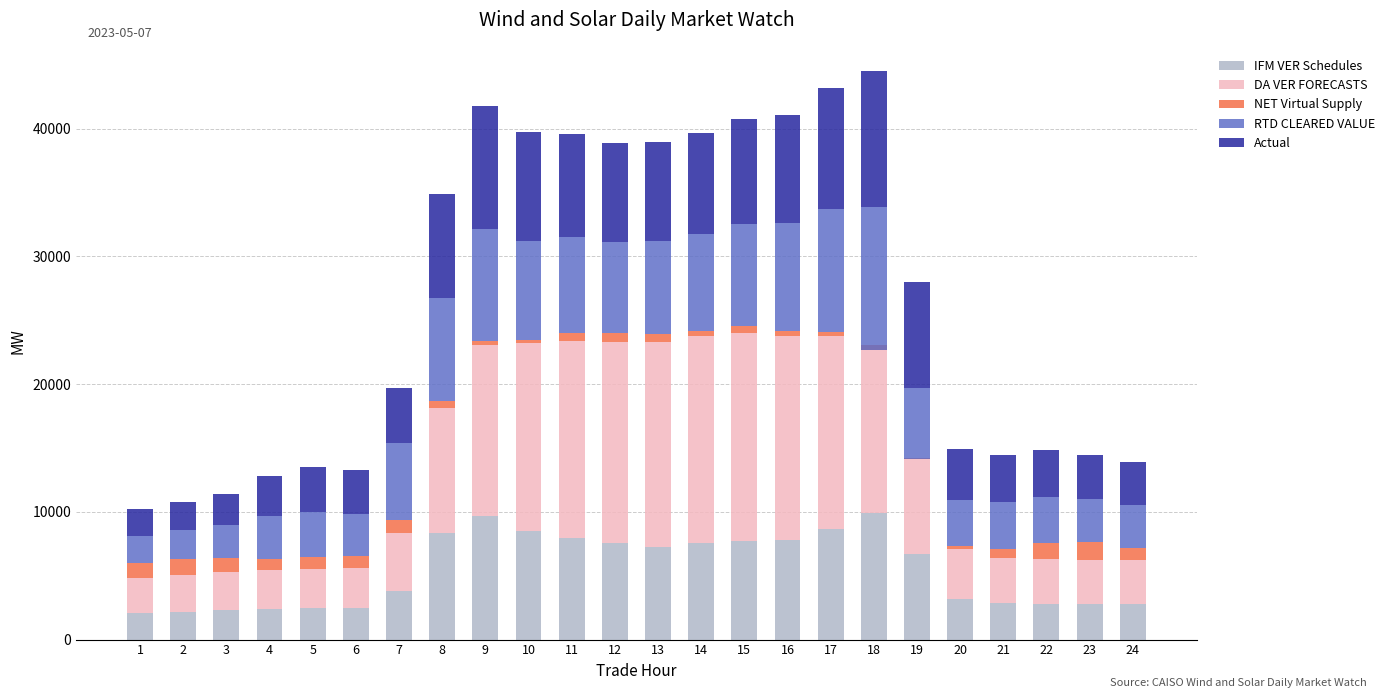

What are all the series names shown in the legend?

IFM VER Schedules, DA VER FORECASTS, NET Virtual Supply, RTD CLEARED VALUE, Actual